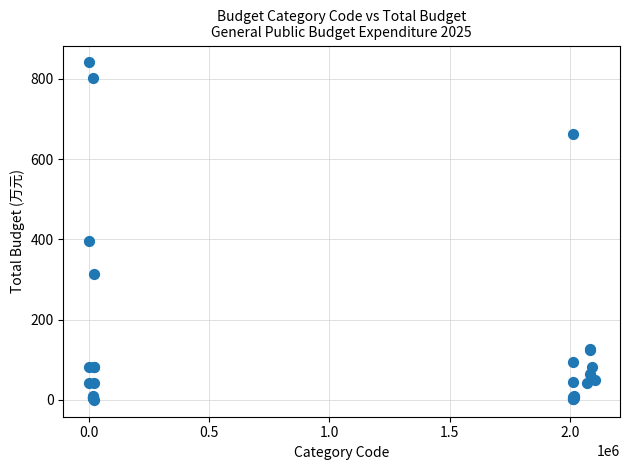

What Y value in the scatter plot is closest to 420?

394.7